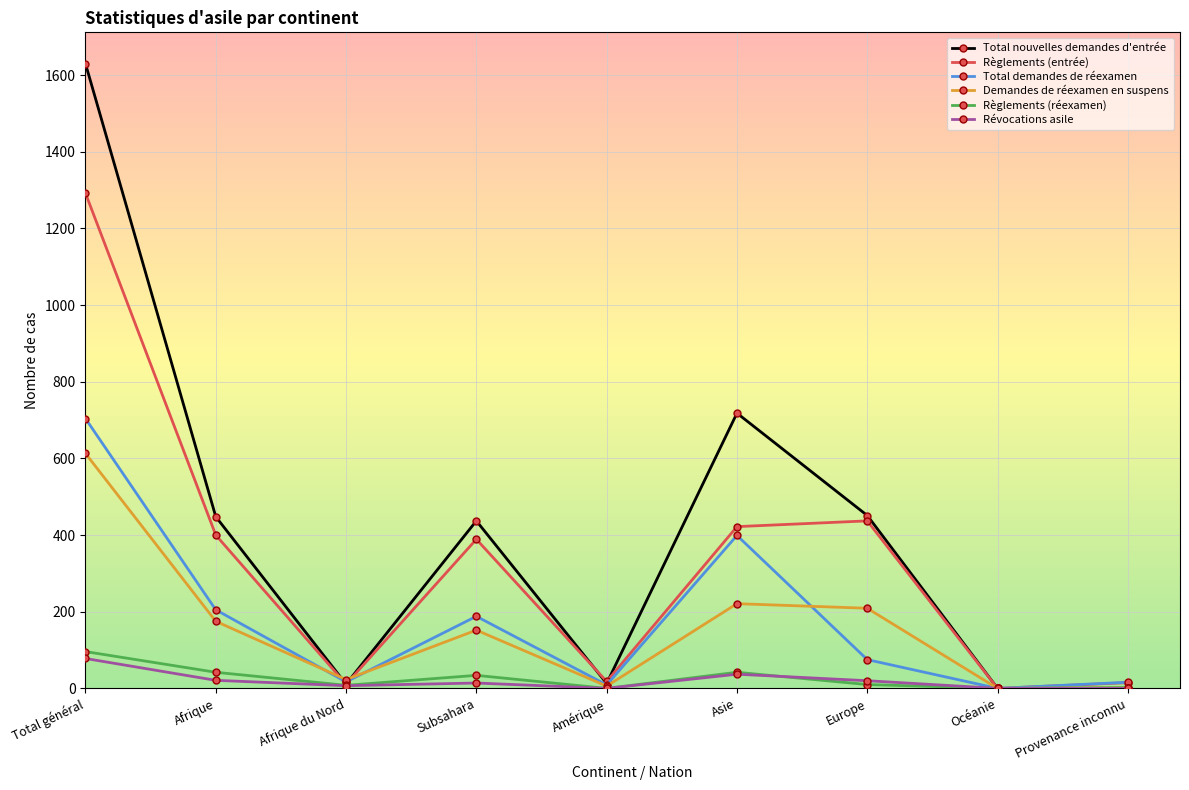

How many categories are shown in the chart?

9